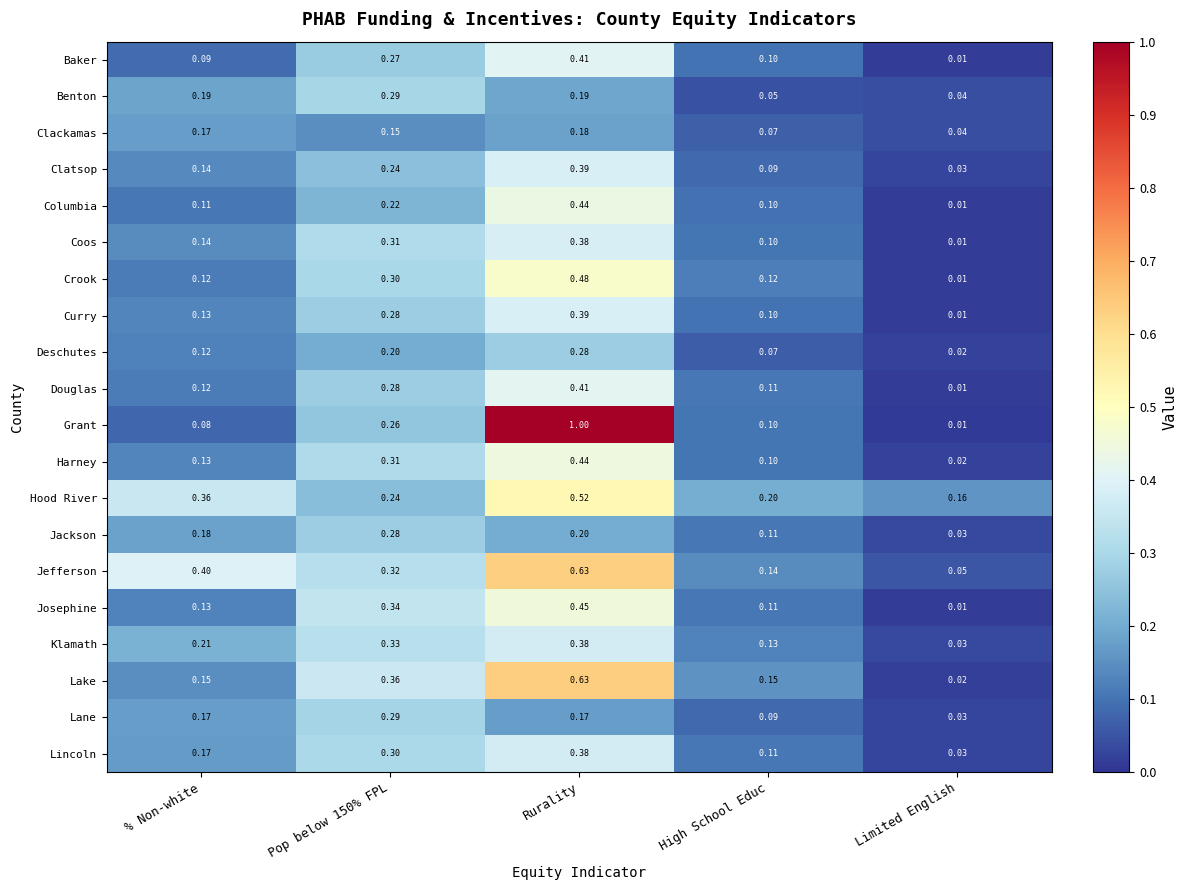

At which label is Jackson closest to 0?

Limited English